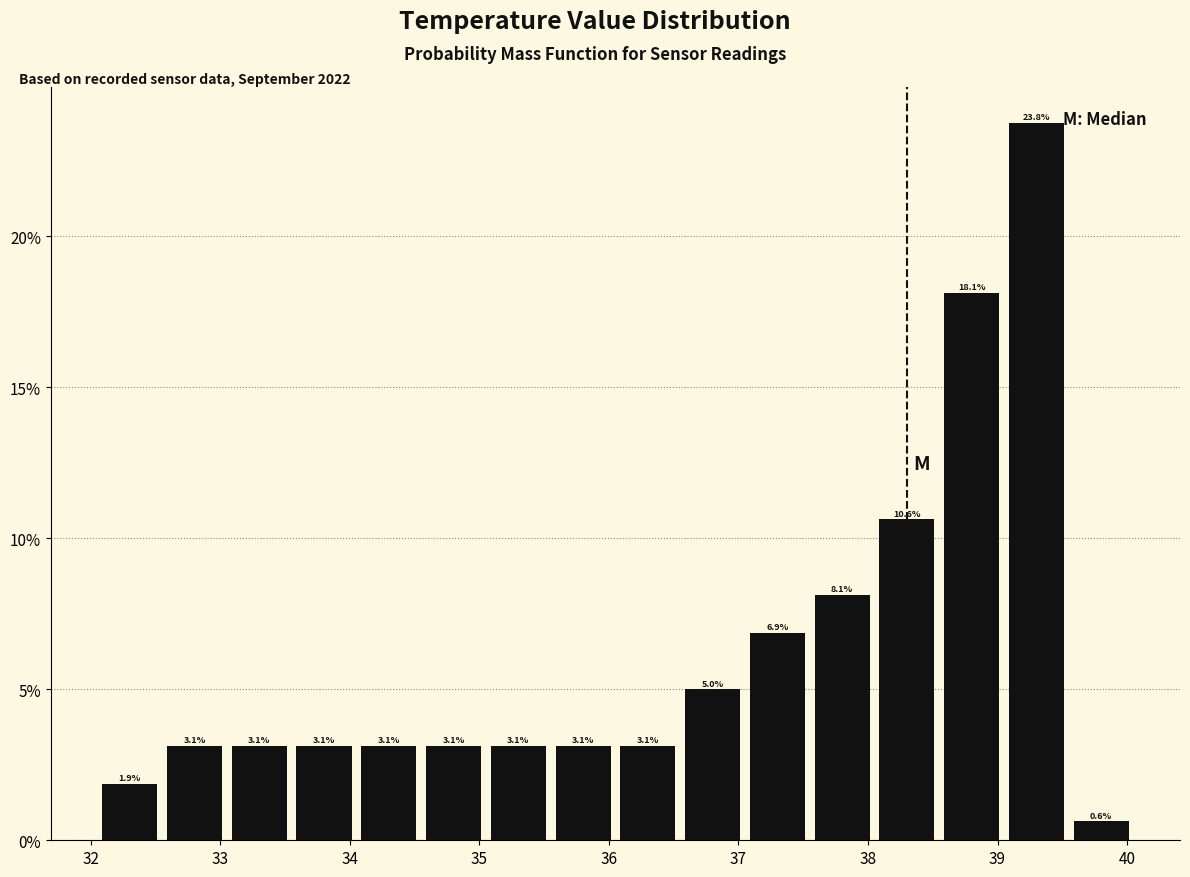

What is the height of the bar covering 36.55 to 37.05 on the x-axis? The bar edges are not printed on the chart, so give them approximately, as read against the axis.

5.0